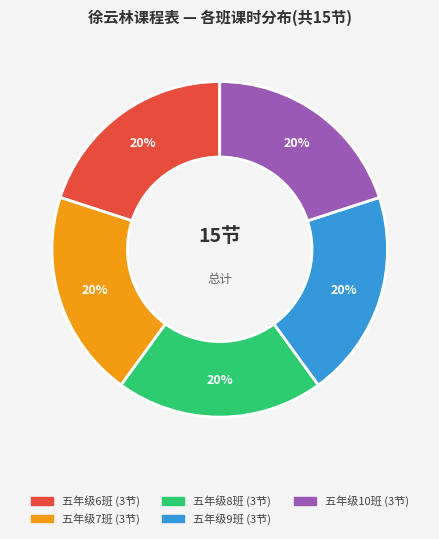

Combined, do 五年级8班 and 五年级7班 account for over 50%?

No